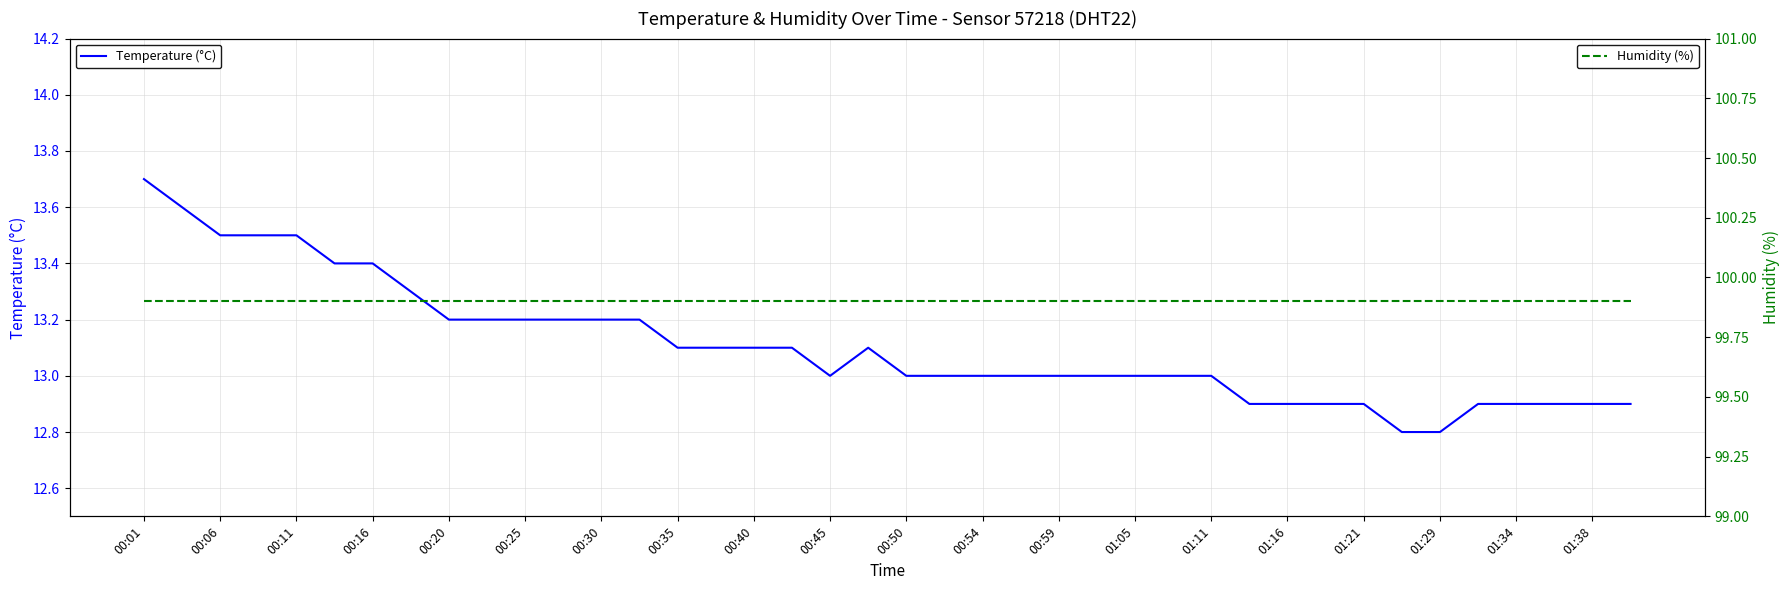

The value of Temperature (°C) at 00:40 is 7.9. True or false?

False